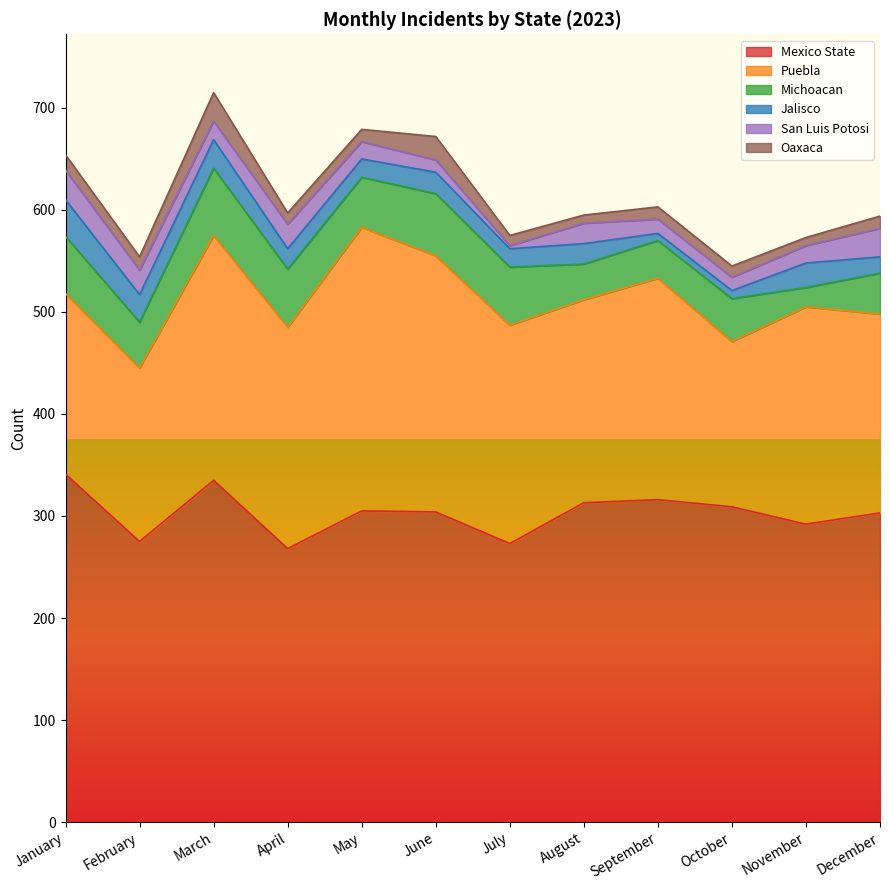

At which category is the sum across all series the highest?

March